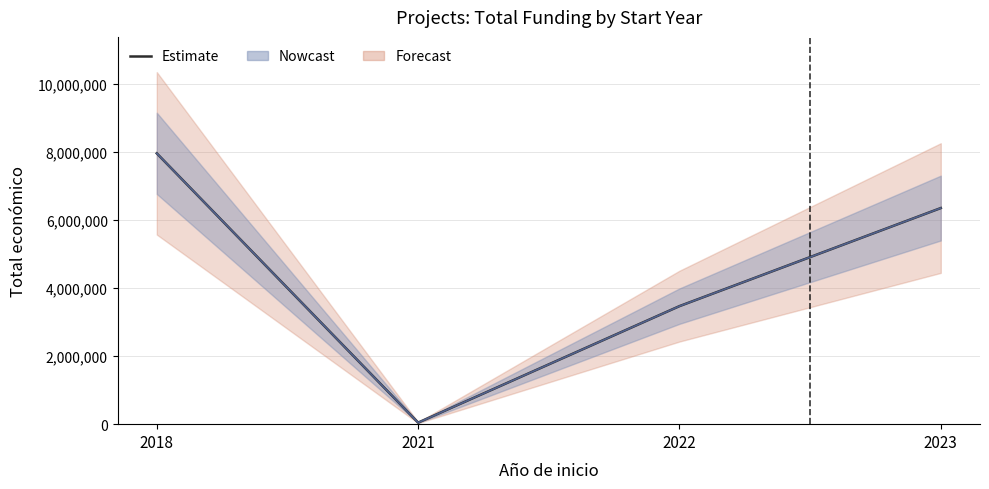

Is it true that the value at 2018 is 10996251?

False